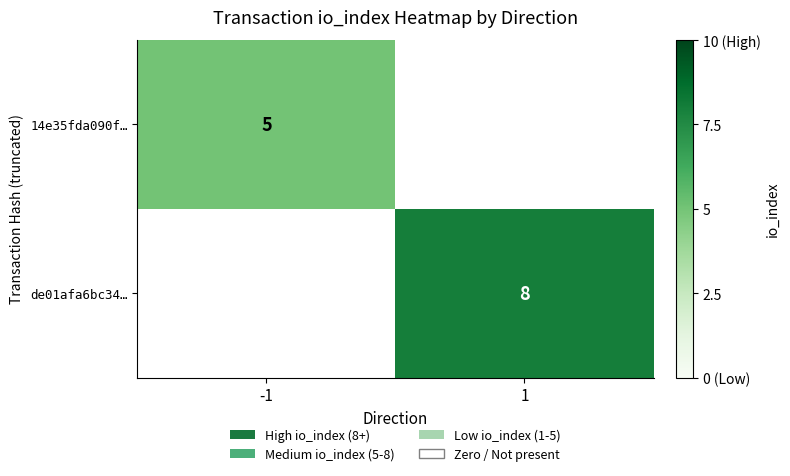

True or false: 14e35fda090f… has a value of 1 at -1.

False